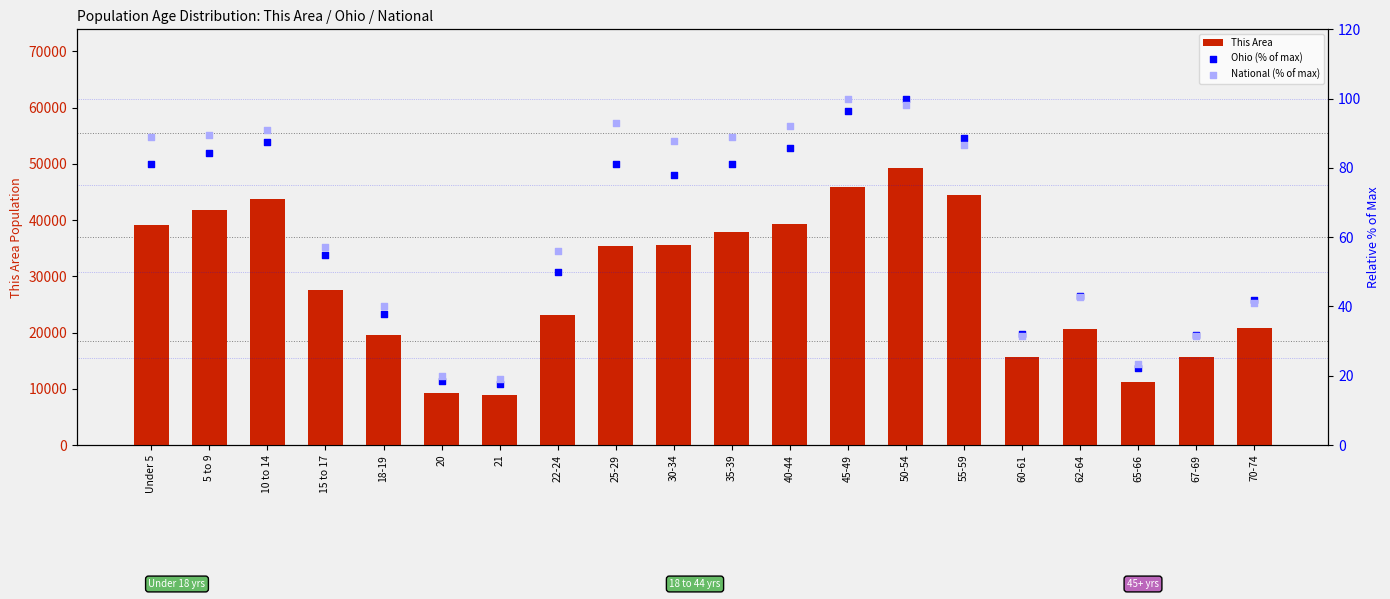

Which series has the largest total across all categories?

This Area